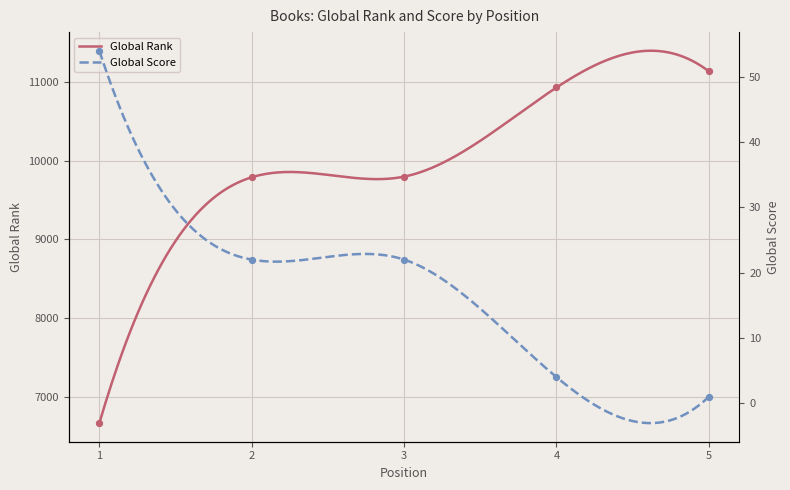

Which series contains the lowest Y value?

Global Score